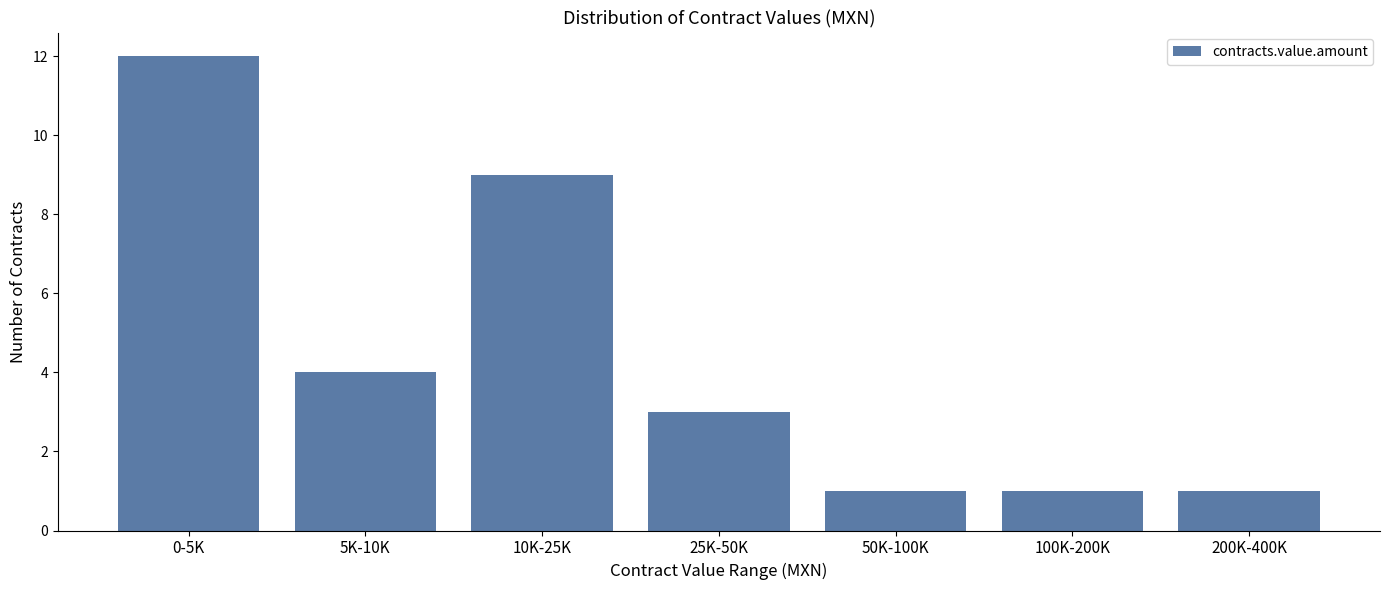

Reading left to right, what are all the values shown in this chart?

12	4	9	3	1	1	1